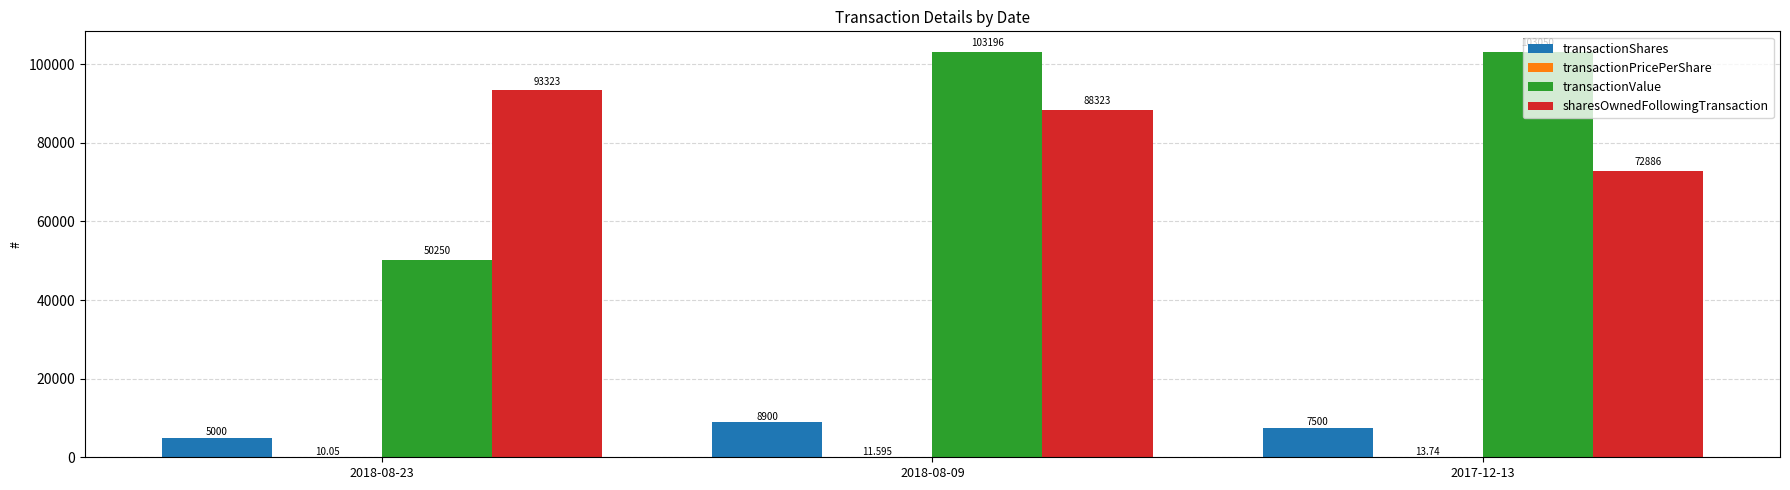

Is it true that transactionShares equals 5000.0 at 2018-08-23?

True